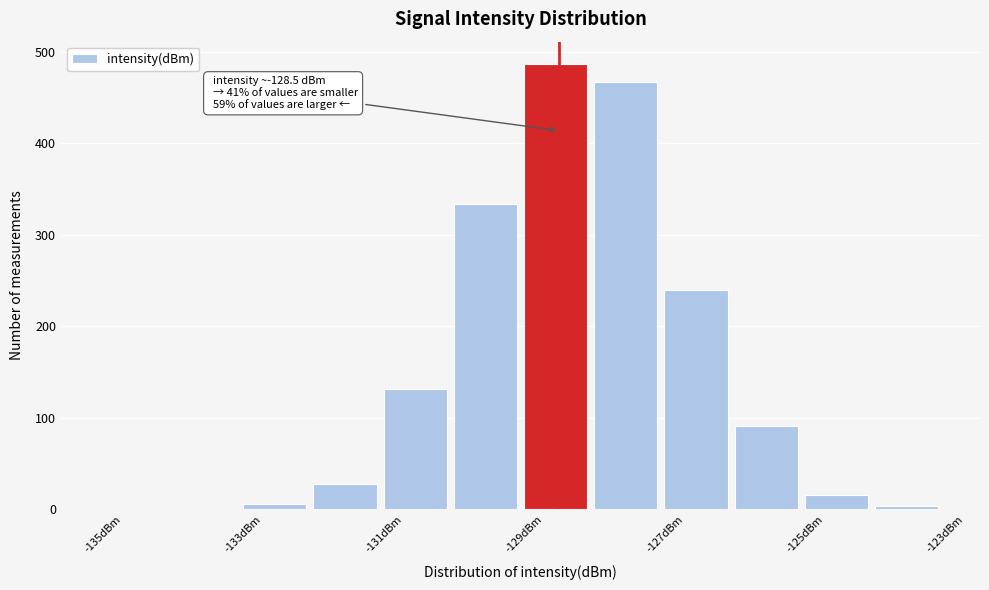

Over which range of the x-axis is the bar tallest?

-129 to -128